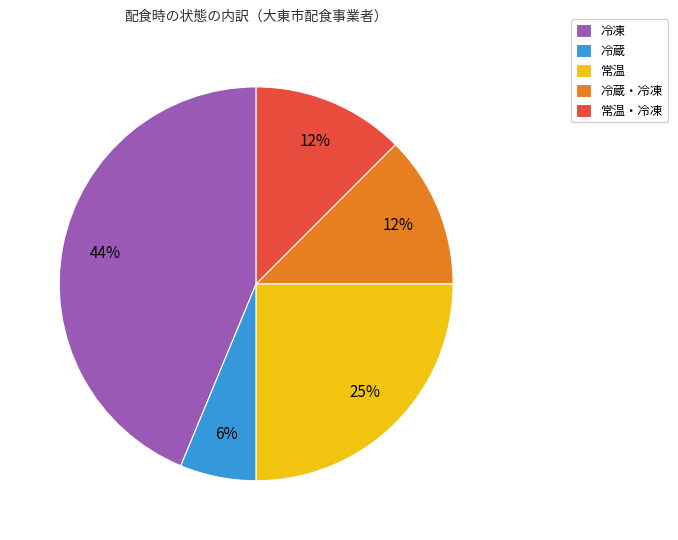

Is 常温 the majority of the pie?

No